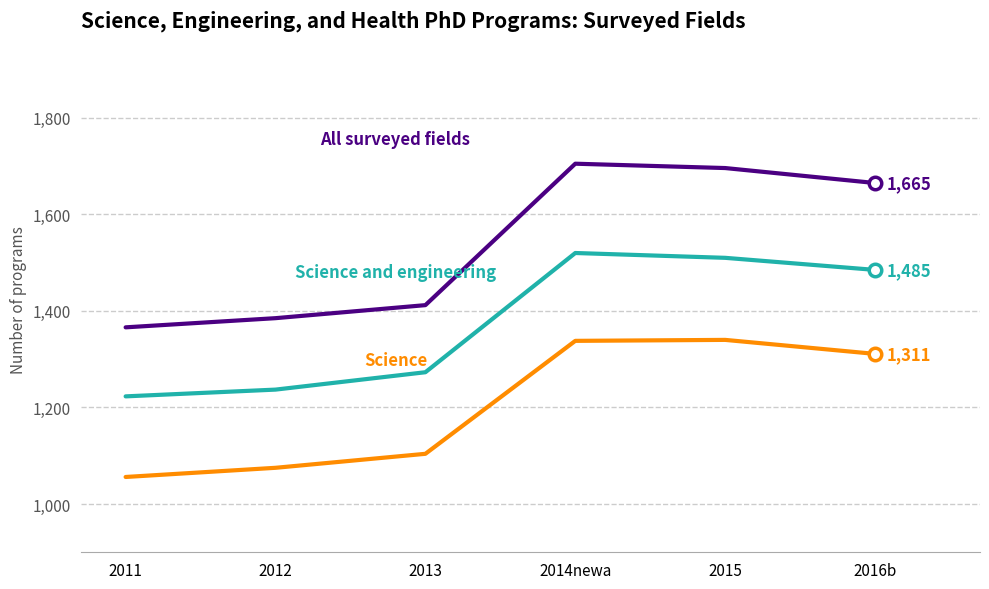

What is the total value across all series at 2015?

4546